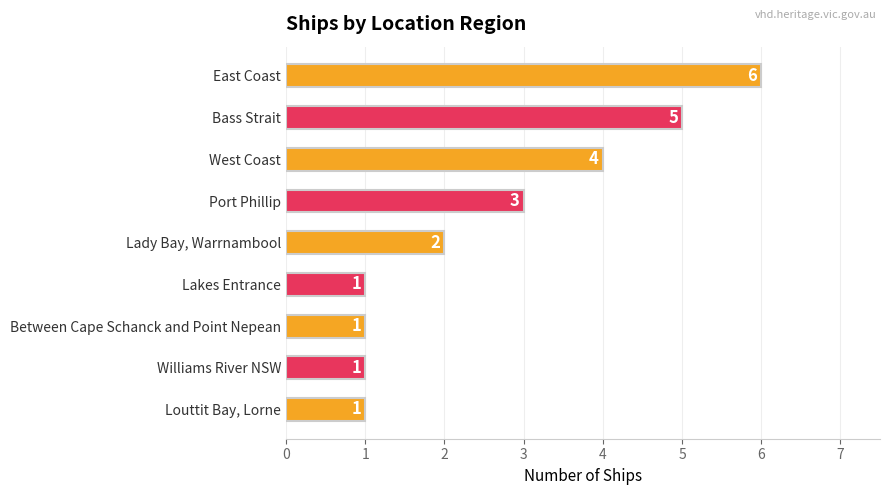

Reading bottom to top, what are all the values shown in this chart?

Louttit Bay, Lorne=1	Williams River NSW=1	Between Cape Schanck and Point Nepean=1	Lakes Entrance=1	Lady Bay, Warrnambool=2	Port Phillip=3	West Coast=4	Bass Strait=5	East Coast=6